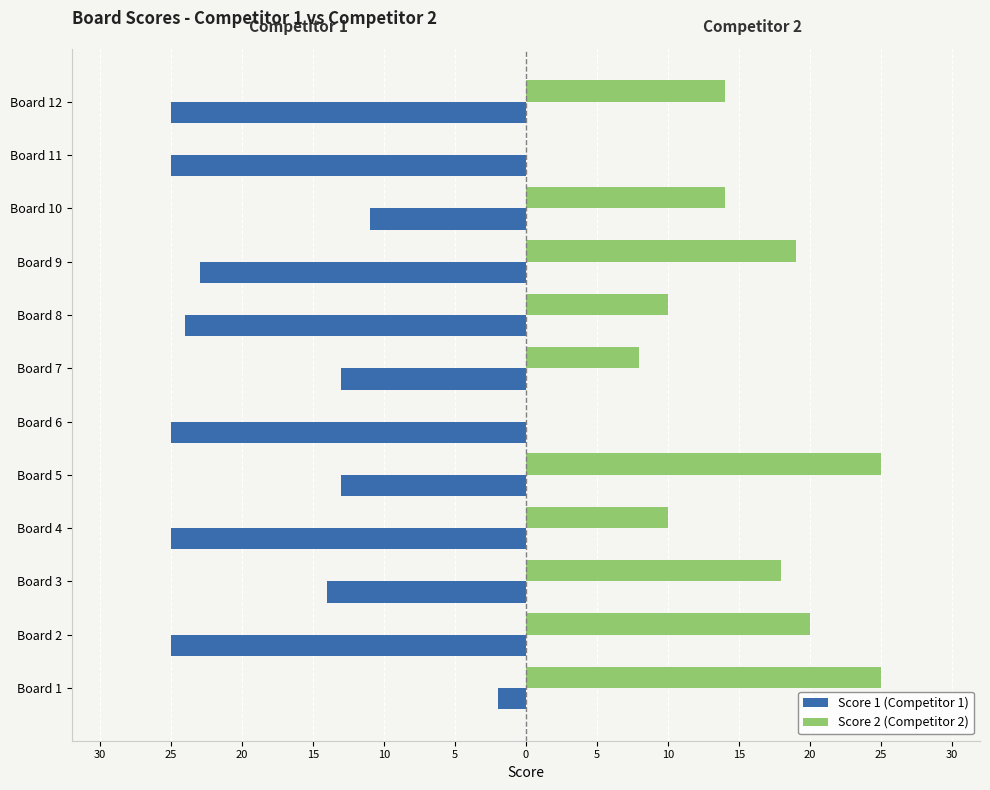

What is the difference between the maximum and minimum values in the Score 1 (Competitor 1) series?

23